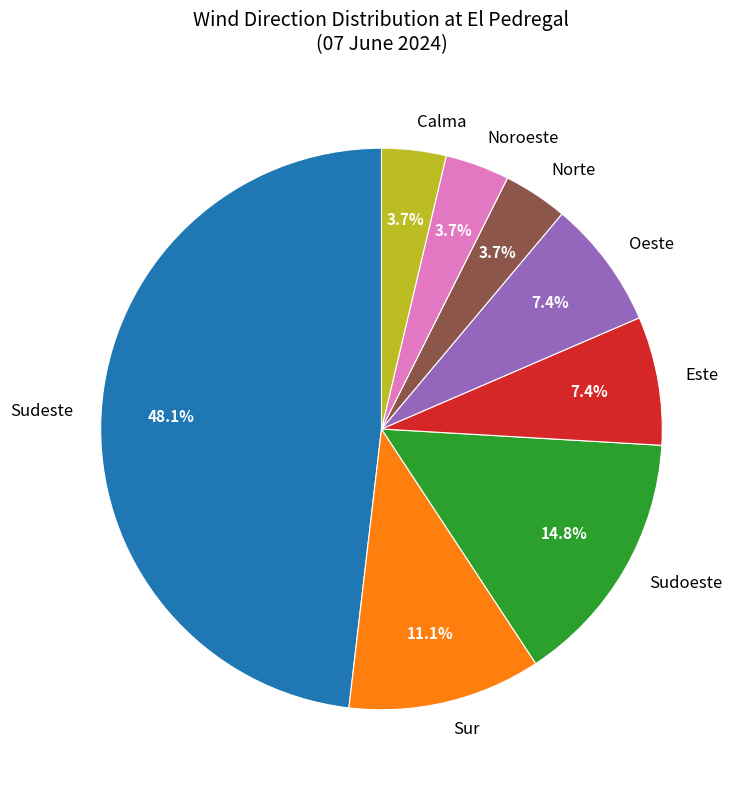

The Sudoeste slice represents 25% of the pie. True or false?

False